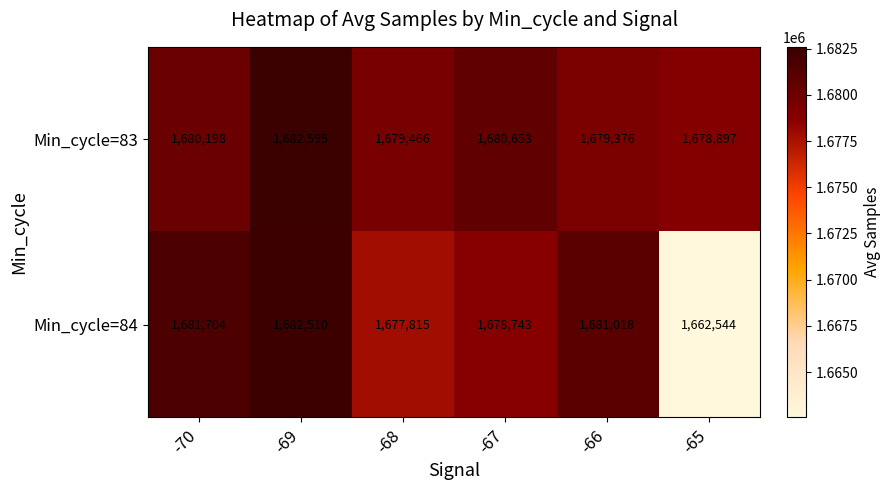

Which series has the largest total across all categories?

Min_cycle=83